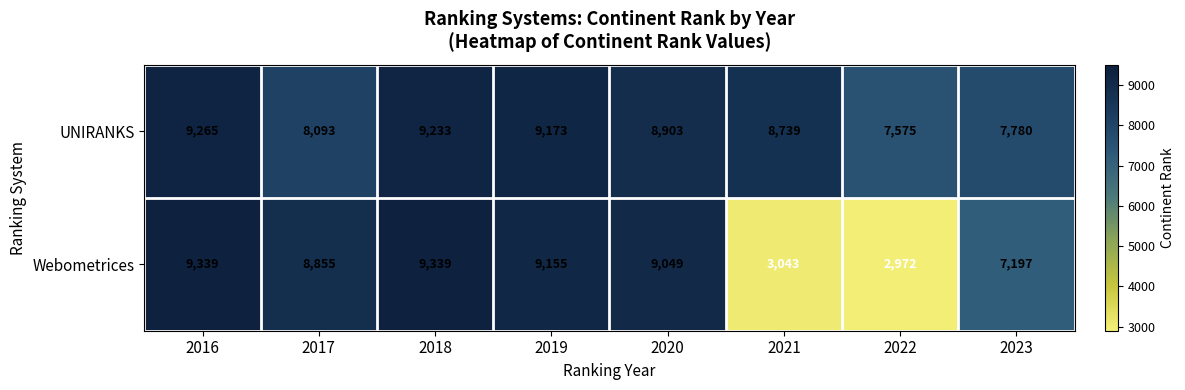

What is the difference between the maximum and minimum values in the UNIRANKS series?

1690